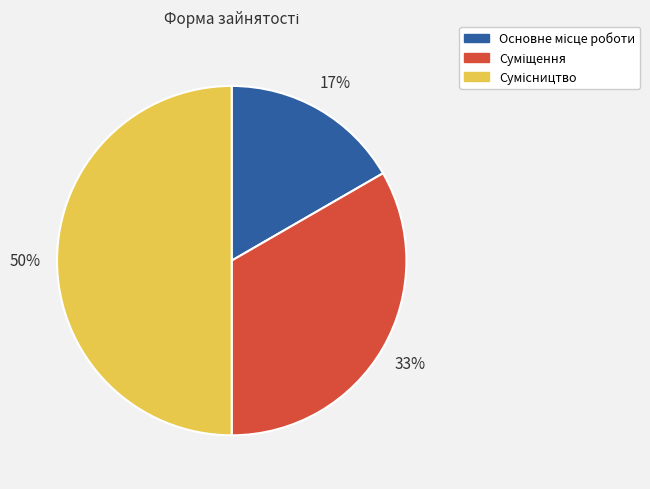

To the nearest percent, what is the difference between the largest and smallest slice percentages?

33%